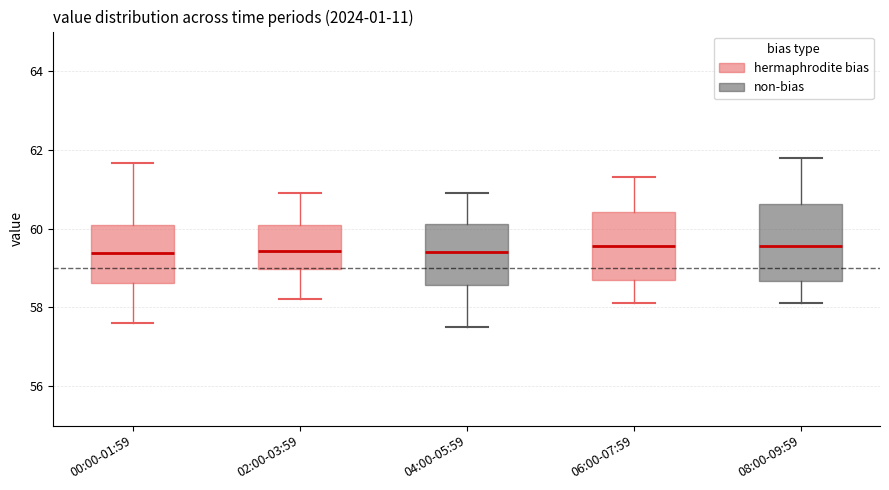

Where does the upper whisker of the box for 02:00-03:59 end on the y-axis? The values are not printed on the chart, so give them approximately, as read against the axis.

61.0